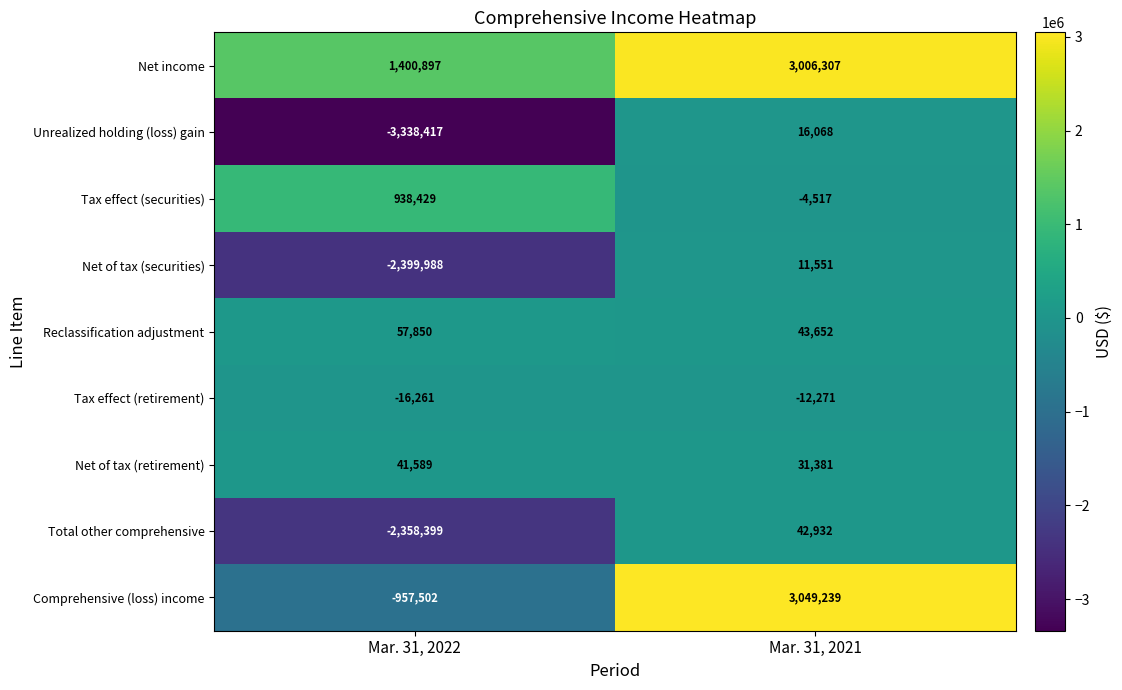

Reading left to right, what are all the values shown in this chart?

Net income: 1400897	3006307
Unrealized holding (loss) gain: -3338417	16068
Tax effect (securities): 938429	-4517
Net of tax (securities): -2399988	11551
Reclassification adjustment: 57850	43652
Tax effect (retirement): -16261	-12271
Net of tax (retirement): 41589	31381
Total other comprehensive: -2358399	42932
Comprehensive (loss) income: -957502	3049239